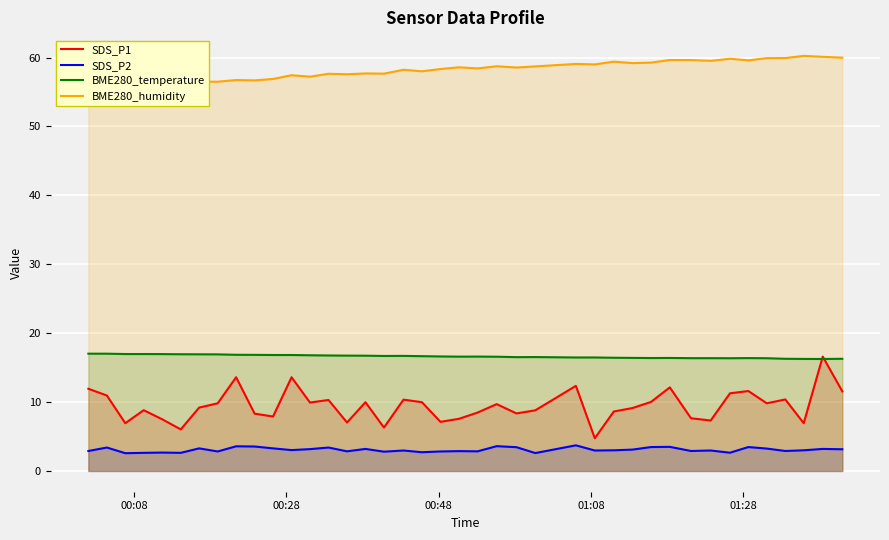

What is the highest value of the SDS_P2 series?

3.7